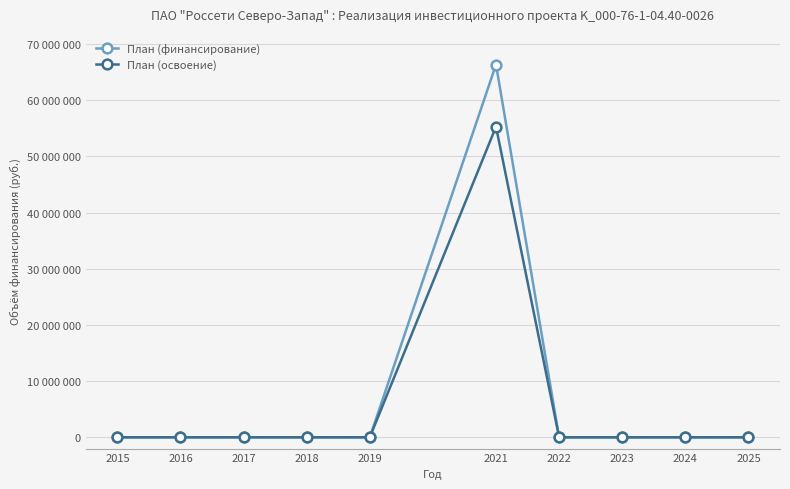

True or false: План (финансирование) and План (освоение) intersect in this chart.

False